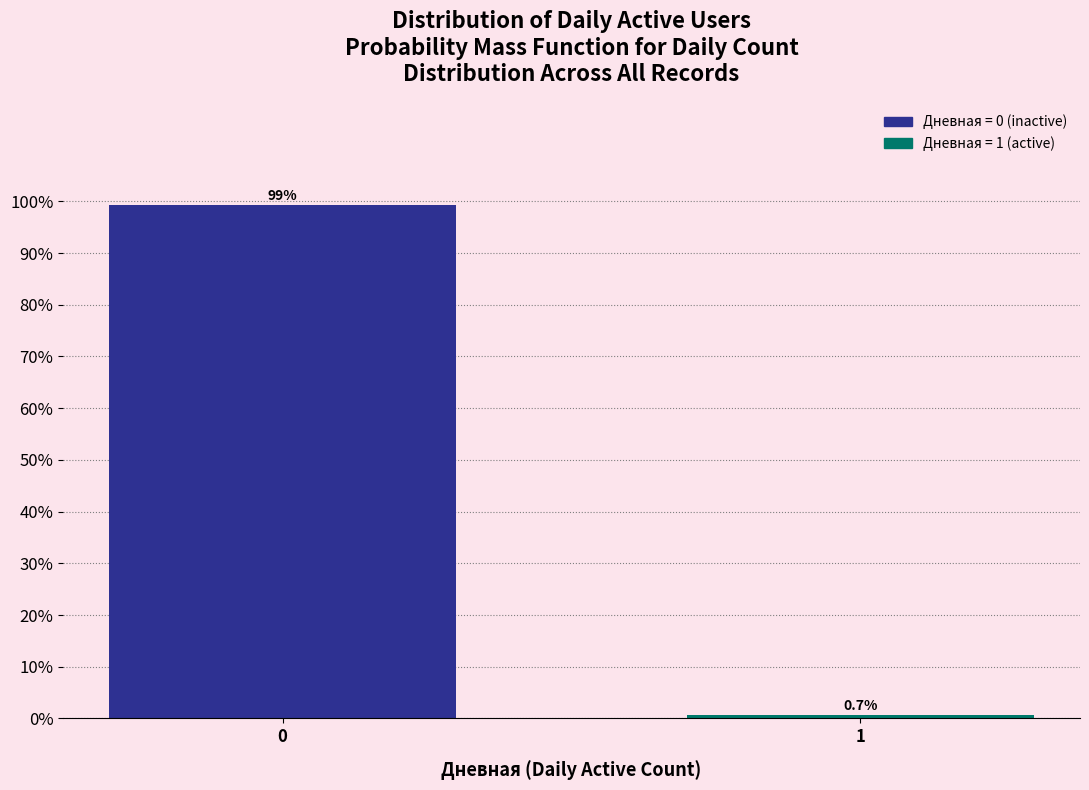

Reading left to right, extract all data points from this chart.

99.3	0.7